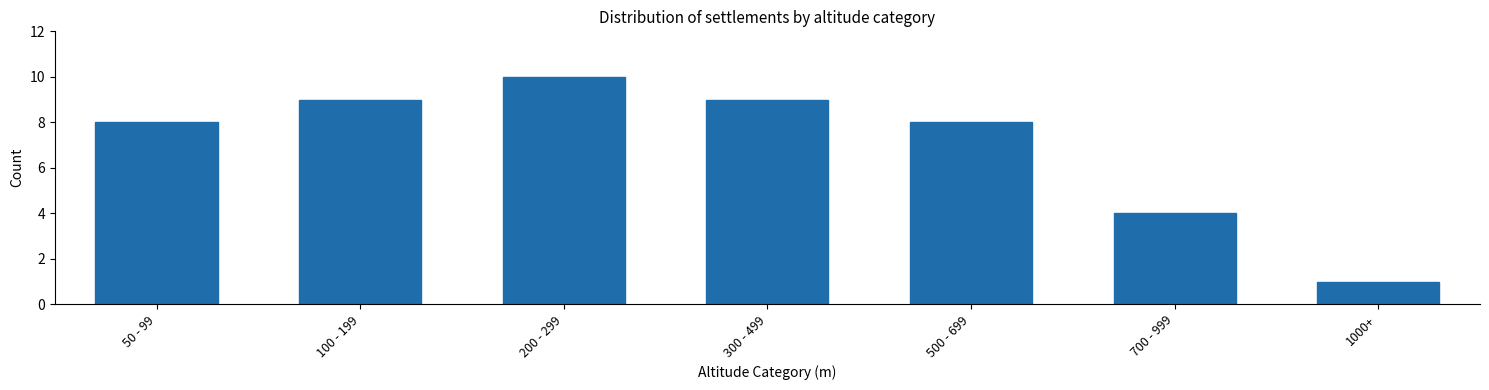

Reading left to right, transcribe all the data shown in this chart.

8	9	10	9	8	4	1